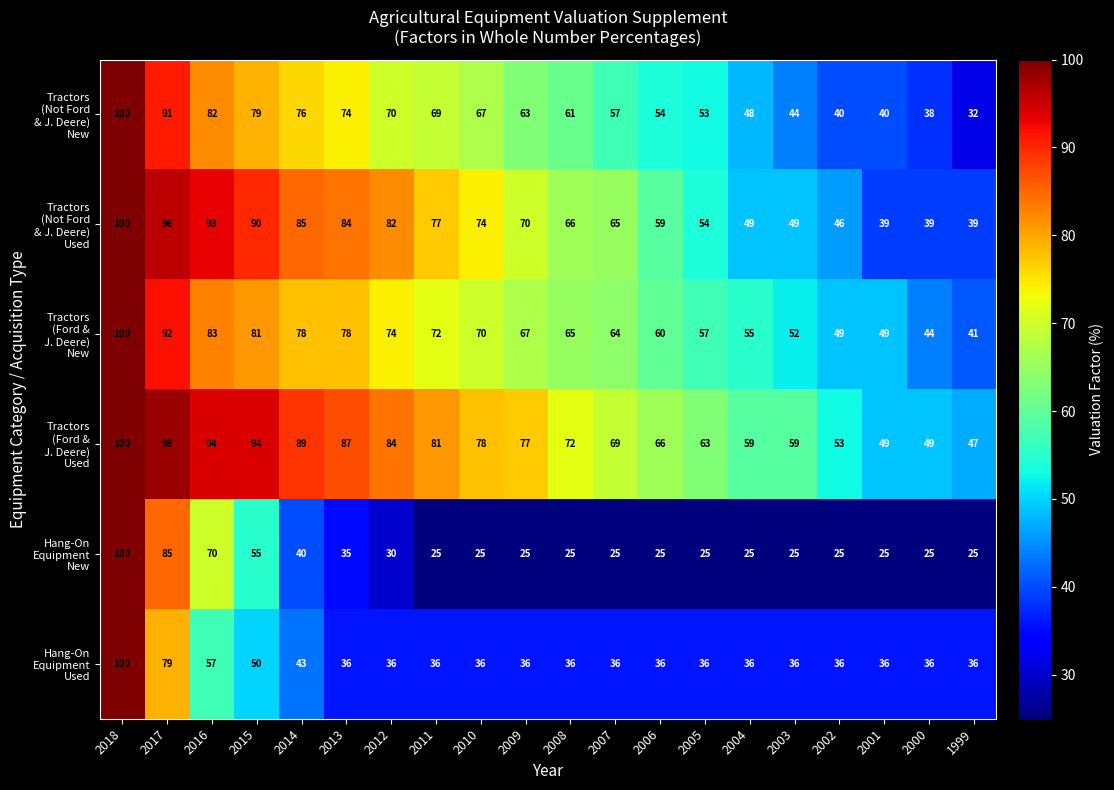

What is the spread (max minus min) of values at 2015?

44